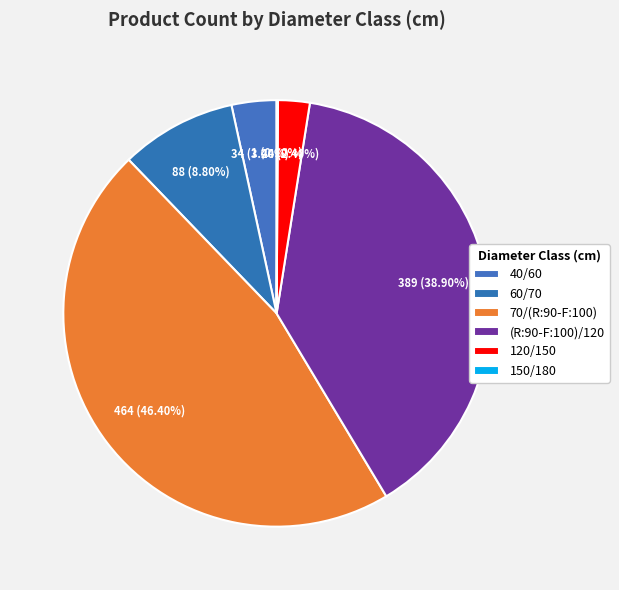

Count the number of slices in the pie.

6